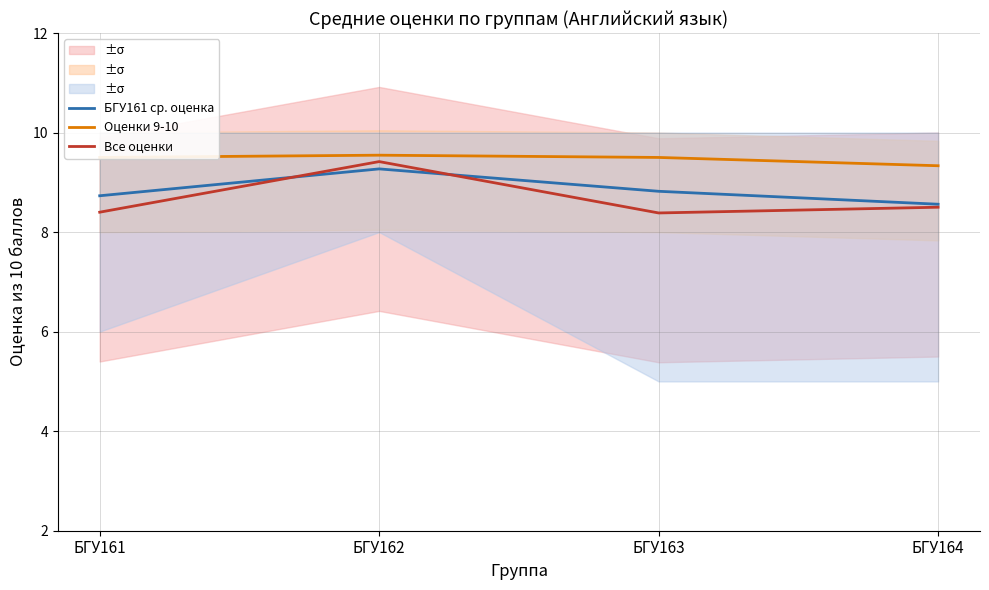

Is it true that Оценки 9-10 equals 9.5 at БГУ163?

True